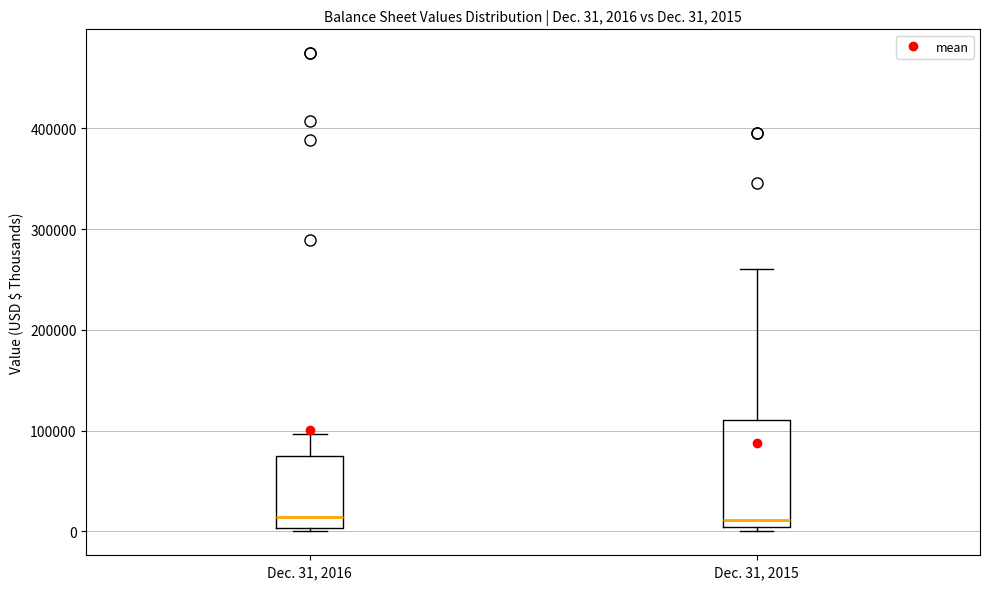

Comparing the boxes themselves (not the whiskers), which one is the tallest?

Dec. 31, 2015